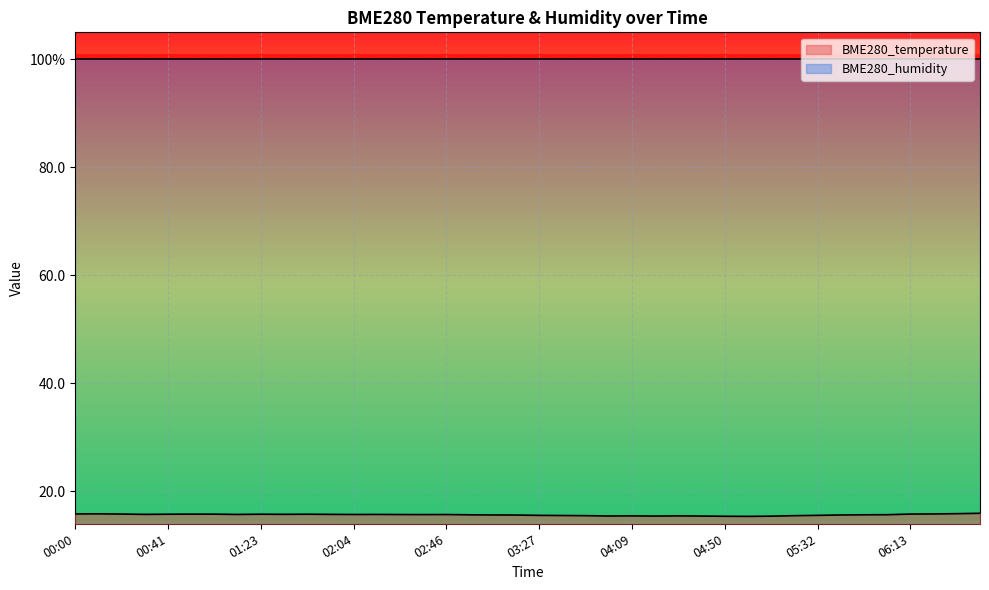

What is the ratio of the value at 01:02 to the value at 00:31?

1.0